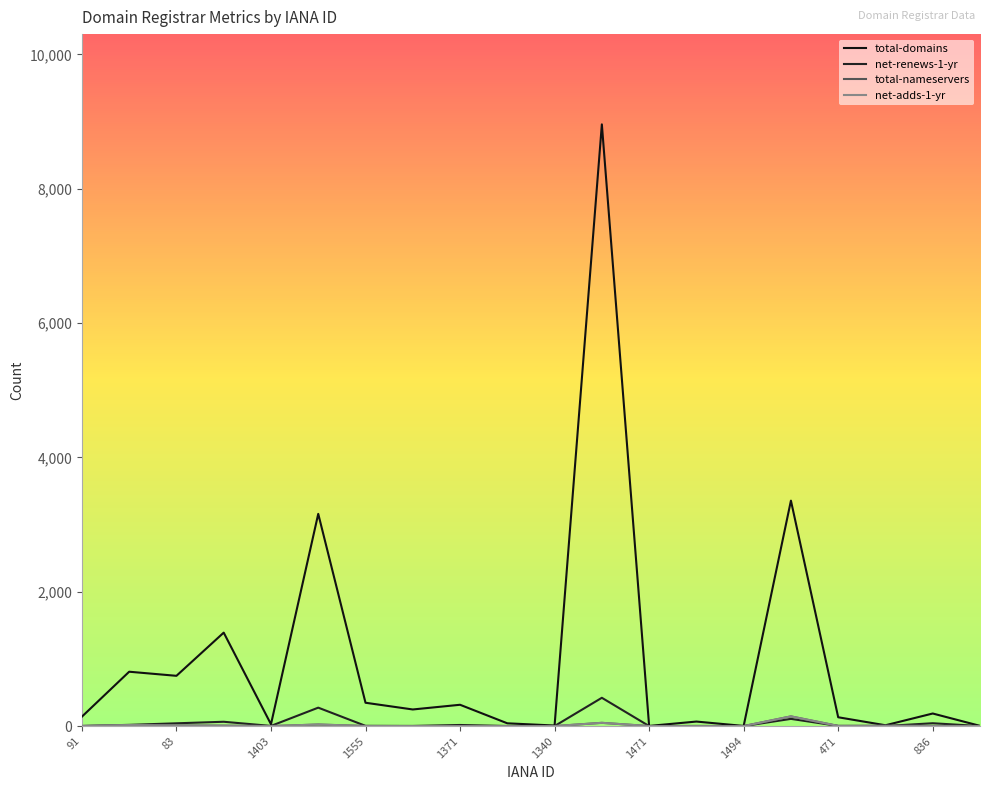

Is this an area chart (filled region under the line)?

No